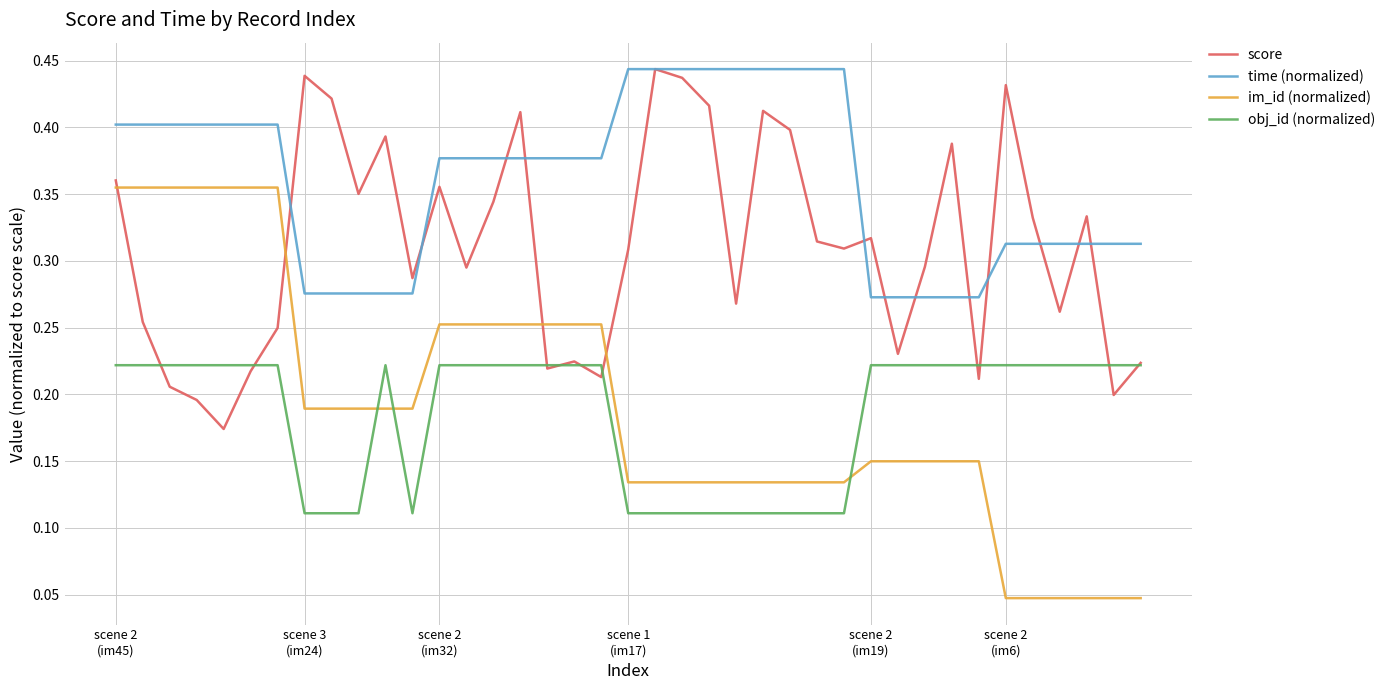

Does the chart display data point markers on the line(s)?

No